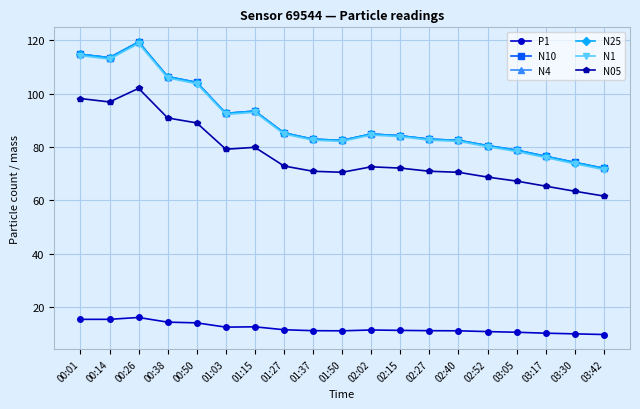

What is the sum of the N4 values at 02:02 and 01:50?

167.3